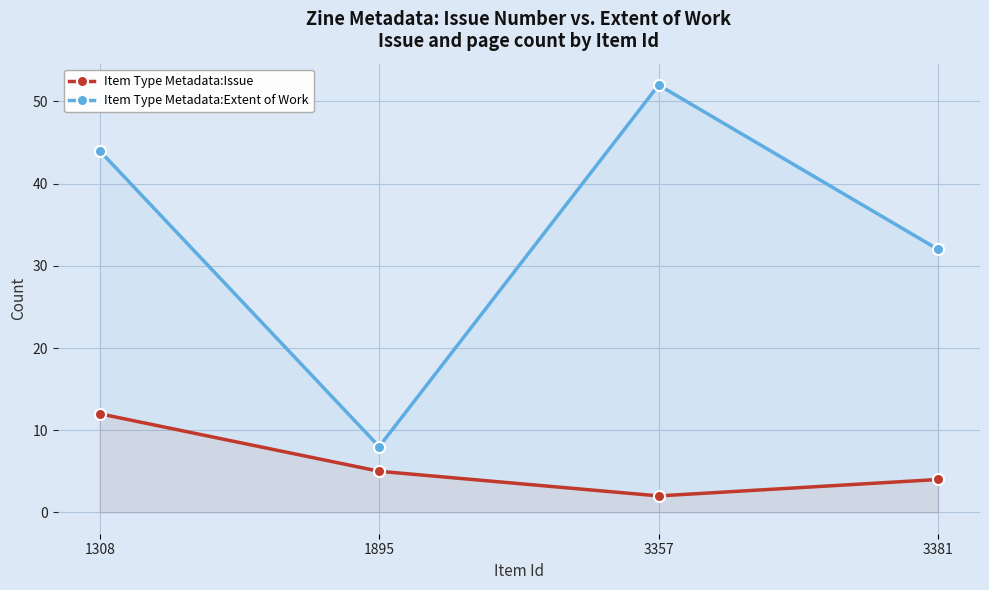

At which category does Item Type Metadata:Extent of Work reach its first local valley?

1895